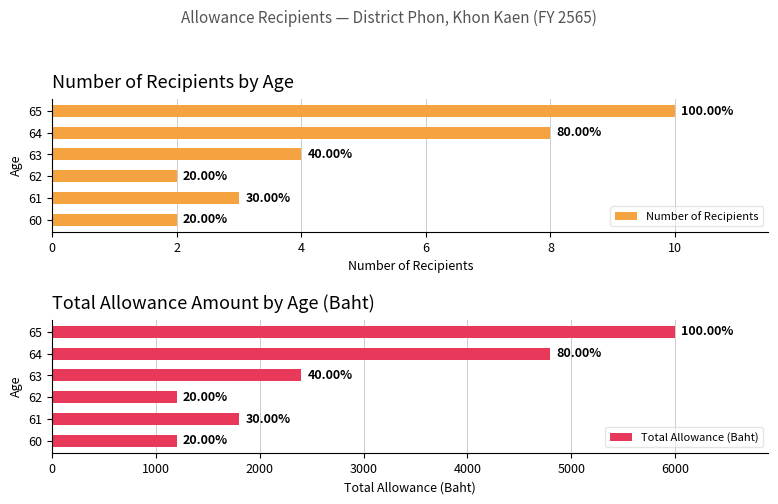

Which series changed the most between 62 and 64?

Total Allowance (Baht)